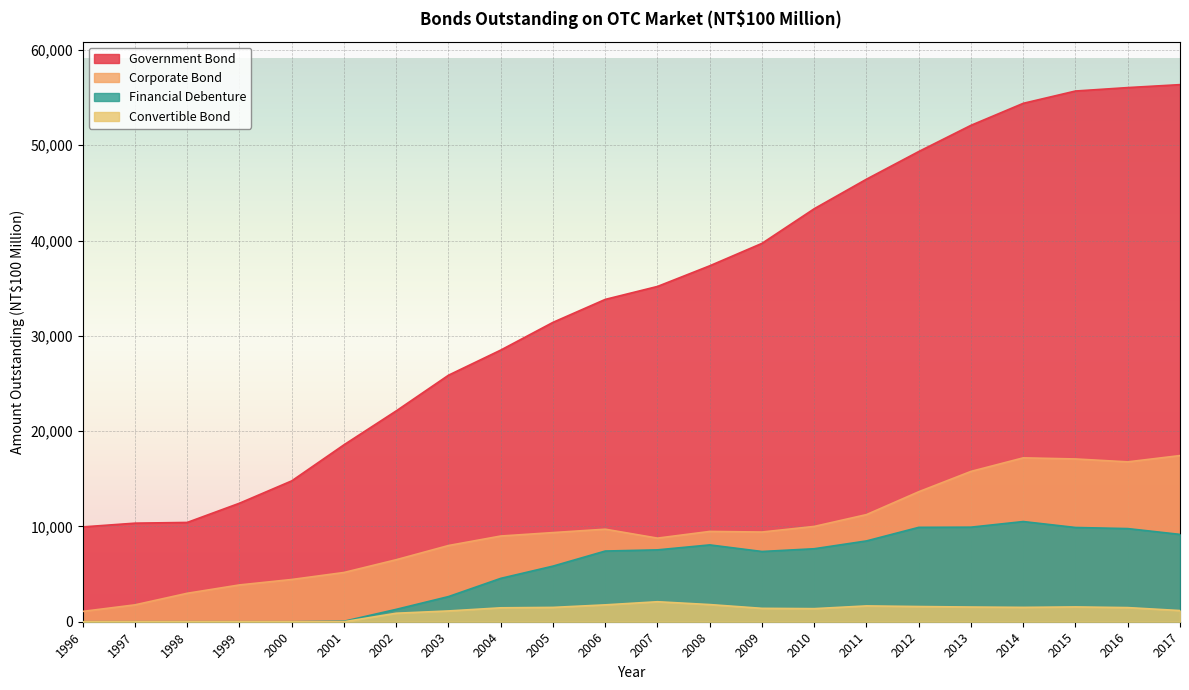

What is the difference between the Convertible Bond values at 2015 and 2001?

1554.1